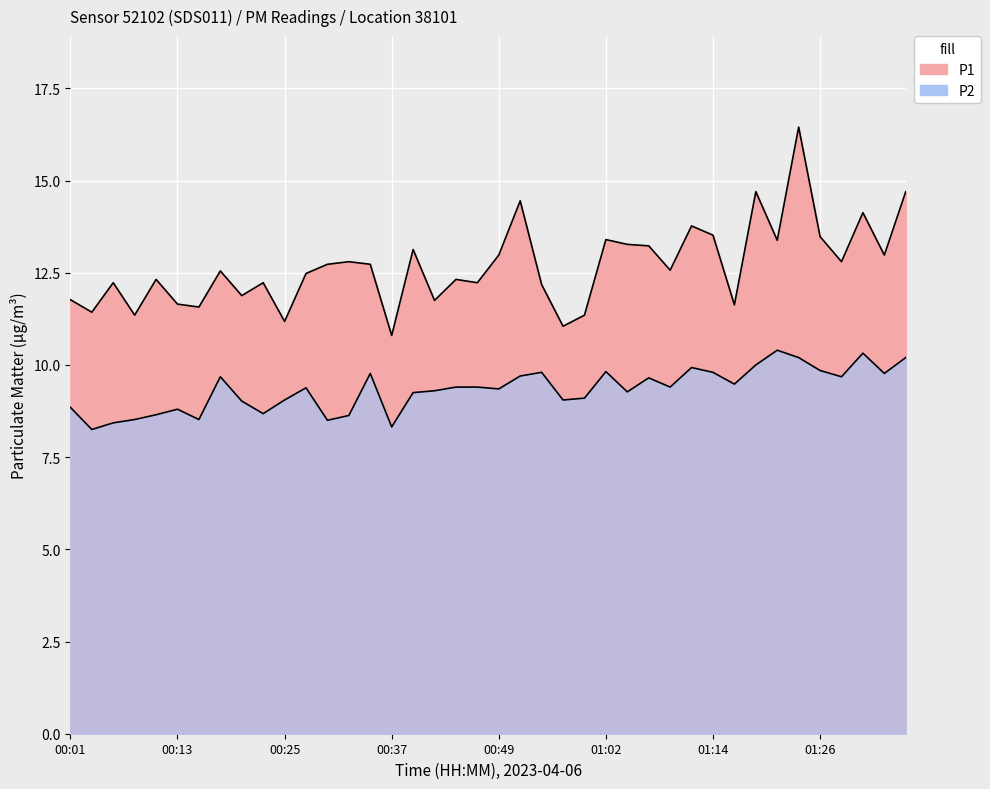

How many data points in P2 are less than 9?

11